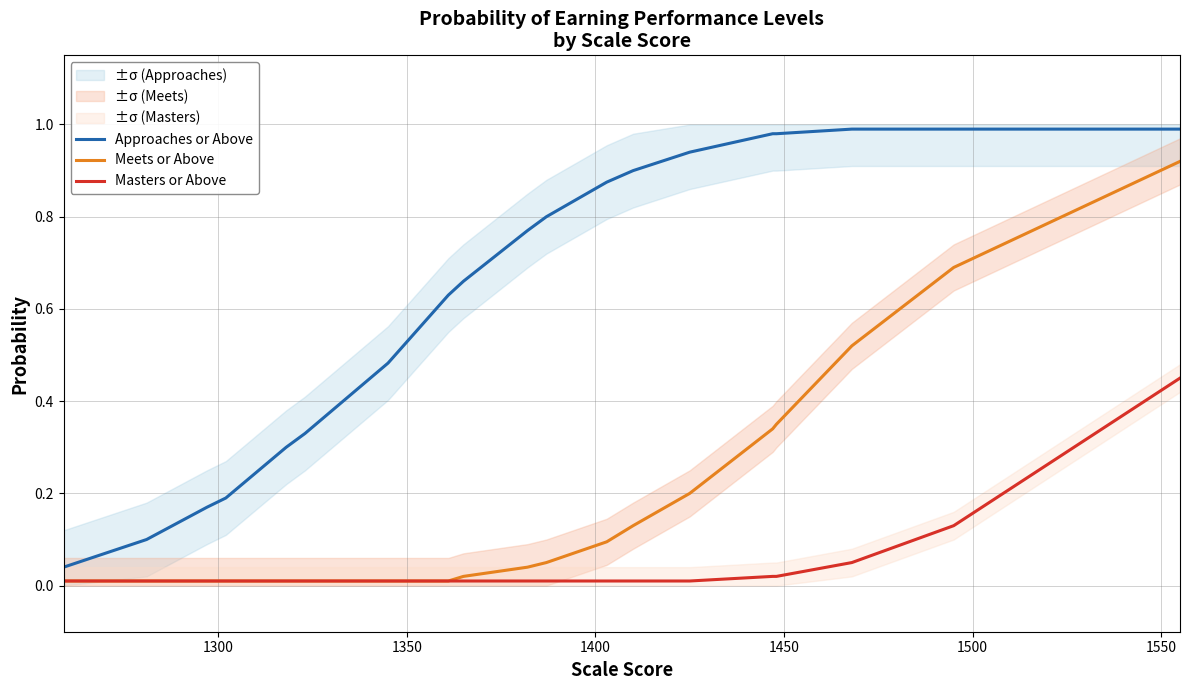

True or false: Meets or Above and Approaches or Above cross at least once.

False